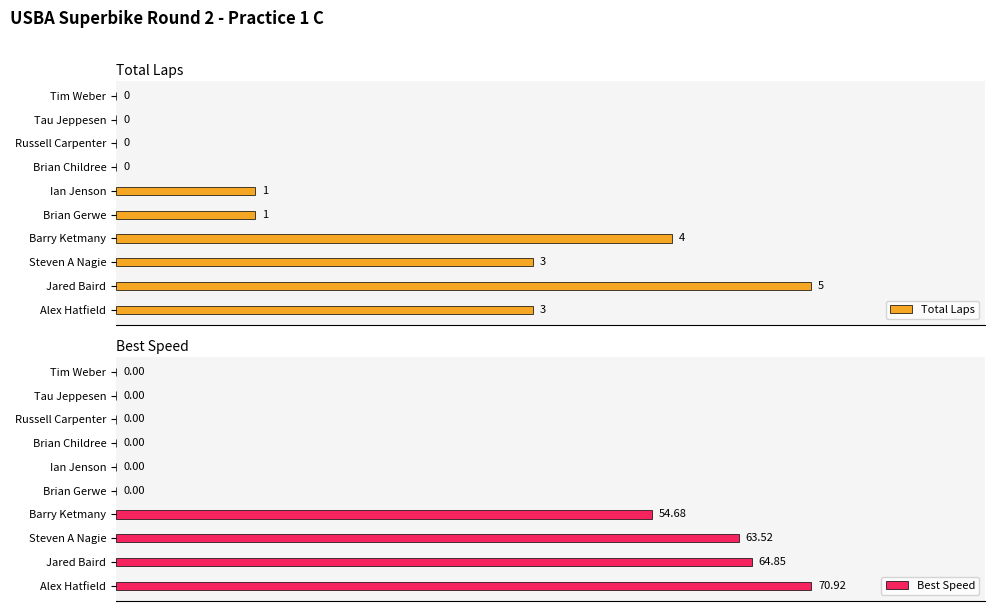

List the series in order of their overall mean, highest first.

Best Speed, Total Laps